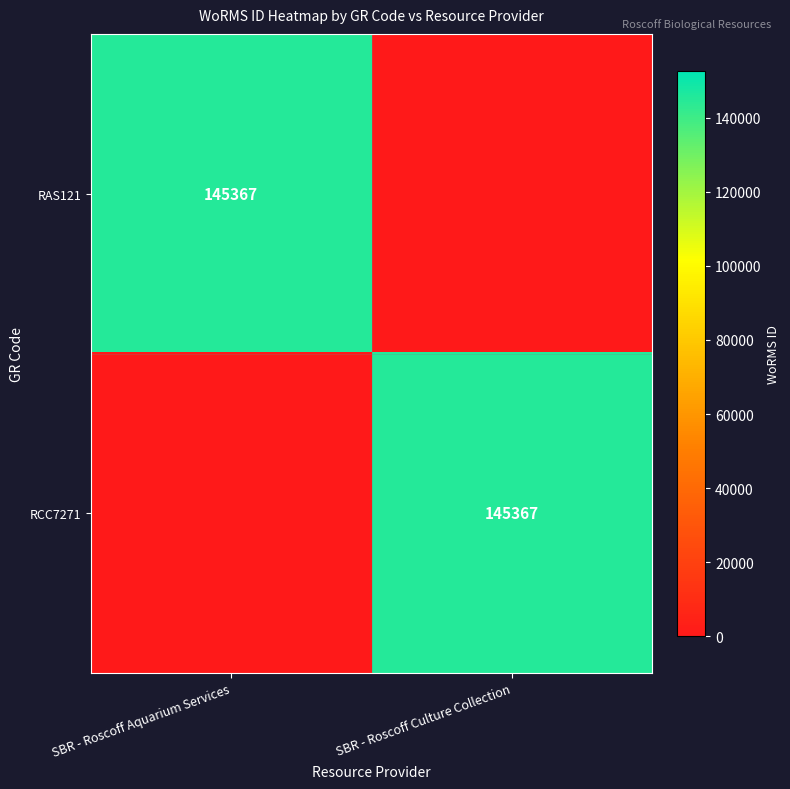

At which category is the sum across all series the highest?

SBR - Roscoff Aquarium Services